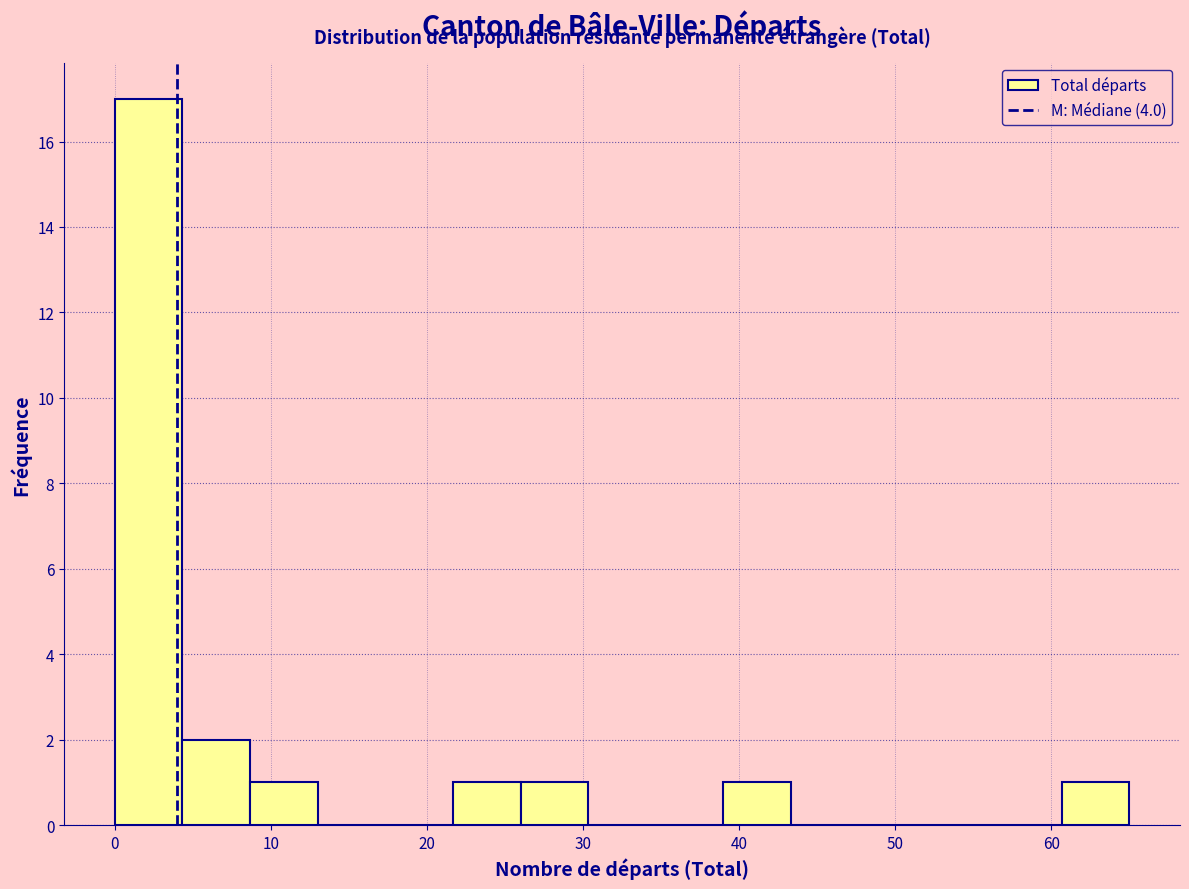

Reading left to right, transcribe this chart: for each bar, give the range it covers on the x-axis and its height. Neither the bar edges nor the heights are printed on the chart, so give them approximately, as read against the axes.

0 to 4: 17
4 to 9: 2
9 to 13: 1
13 to 17: 0
17 to 22: 0
22 to 26: 1
26 to 30: 1
30 to 35: 0
35 to 39: 0
39 to 43: 1
43 to 48: 0
48 to 52: 0
52 to 56: 0
56 to 61: 0
61 to 65: 1